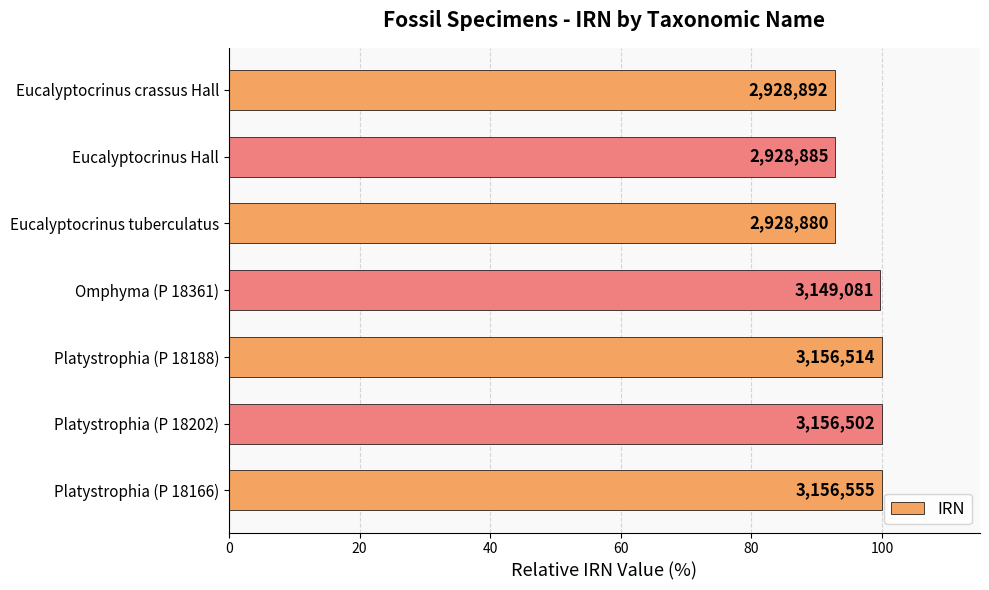

How many bars are there in total?

7